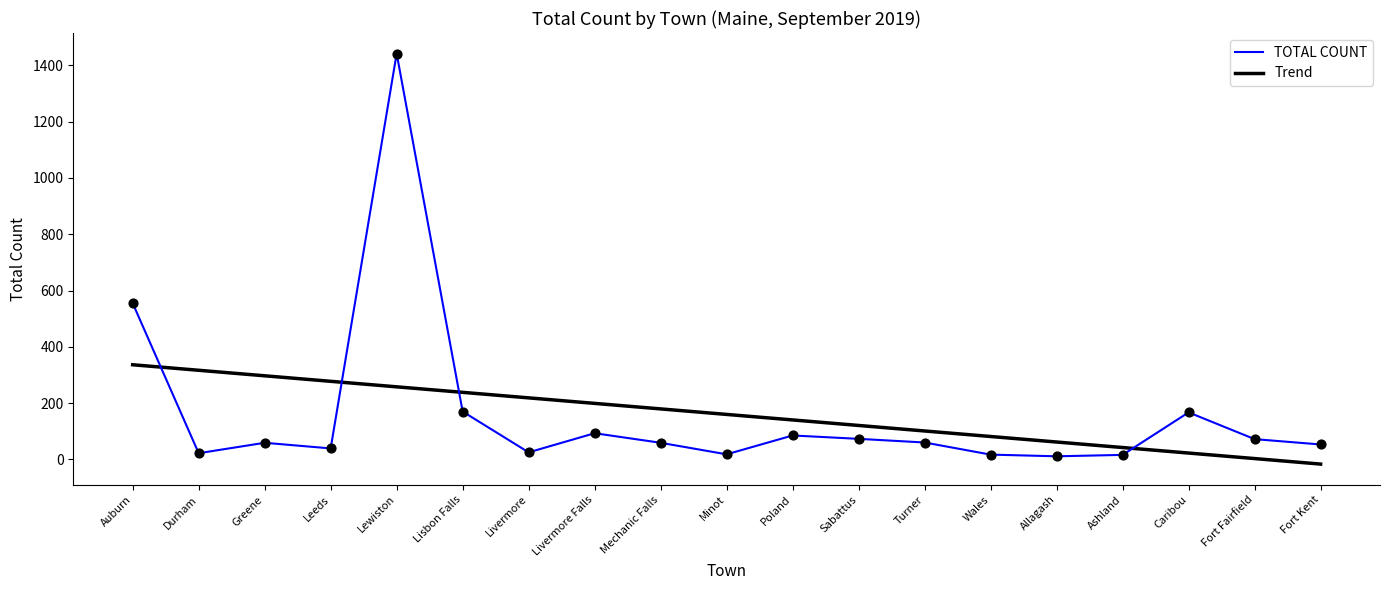

At which category is the sum across all series the highest?

Lewiston